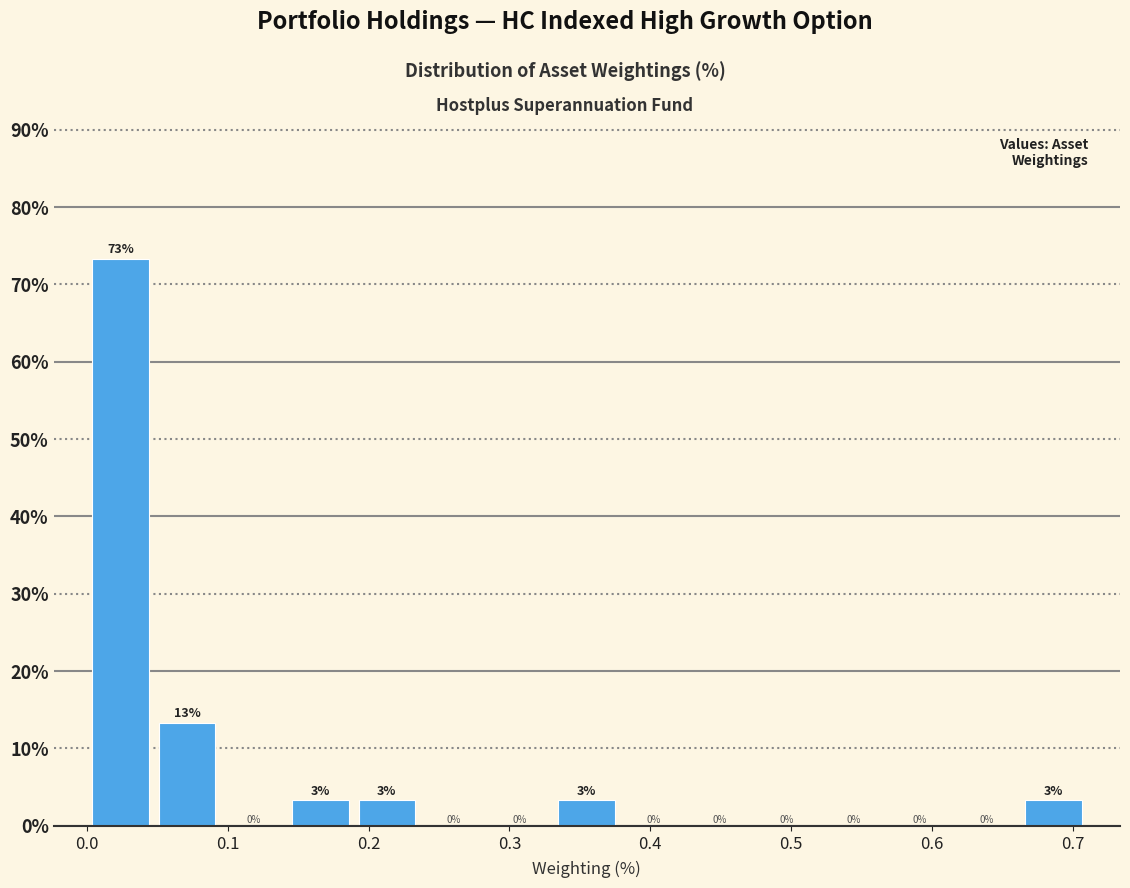

Over which range of the x-axis is the bar tallest?

0.00 to 0.05